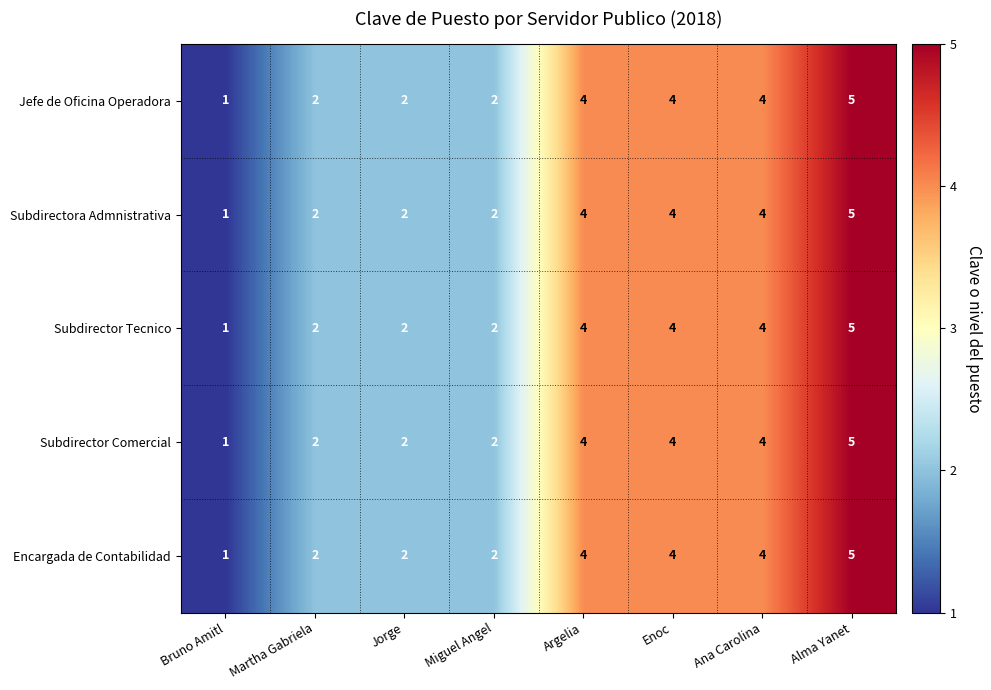

At which category does the chart reach its peak across all series?

Alma Yanet